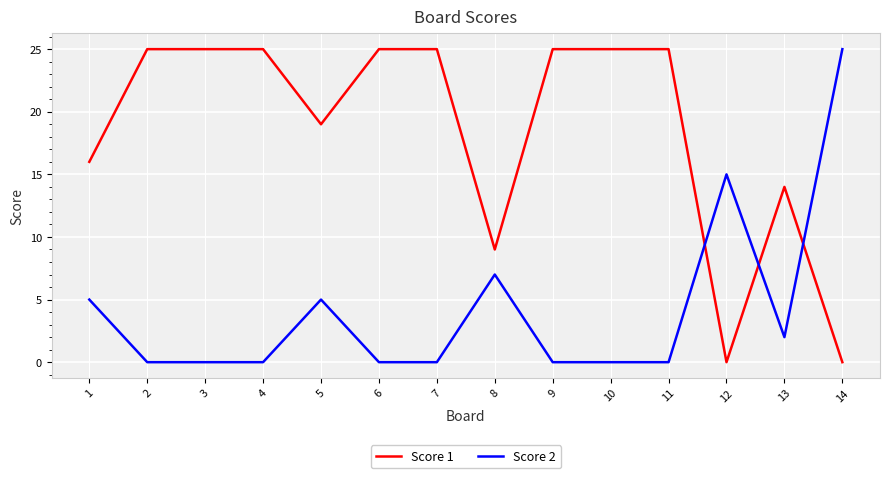

Which series has the largest total across all categories?

Score 1